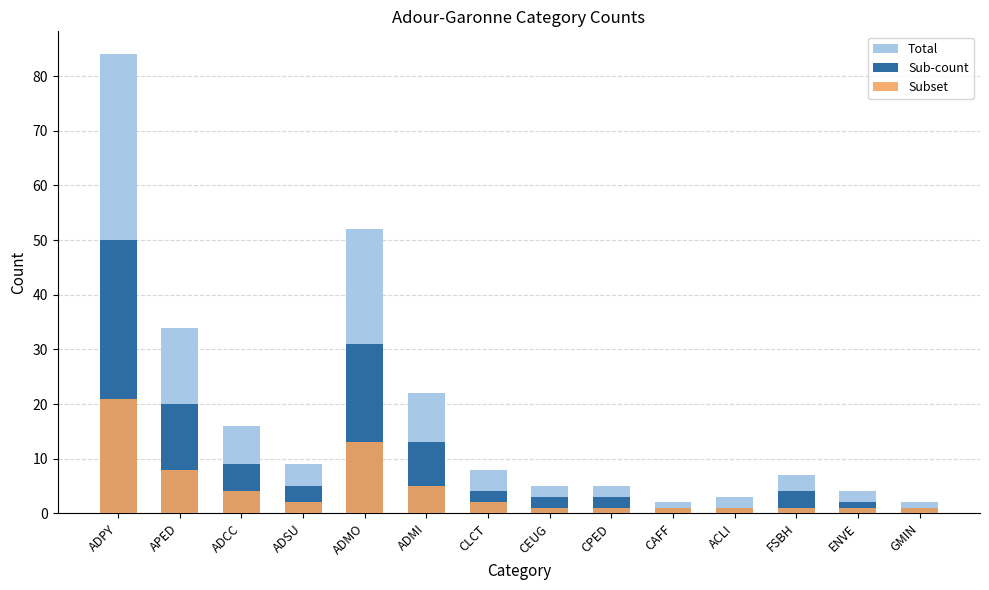

Which series has the largest range (max minus min)?

Total